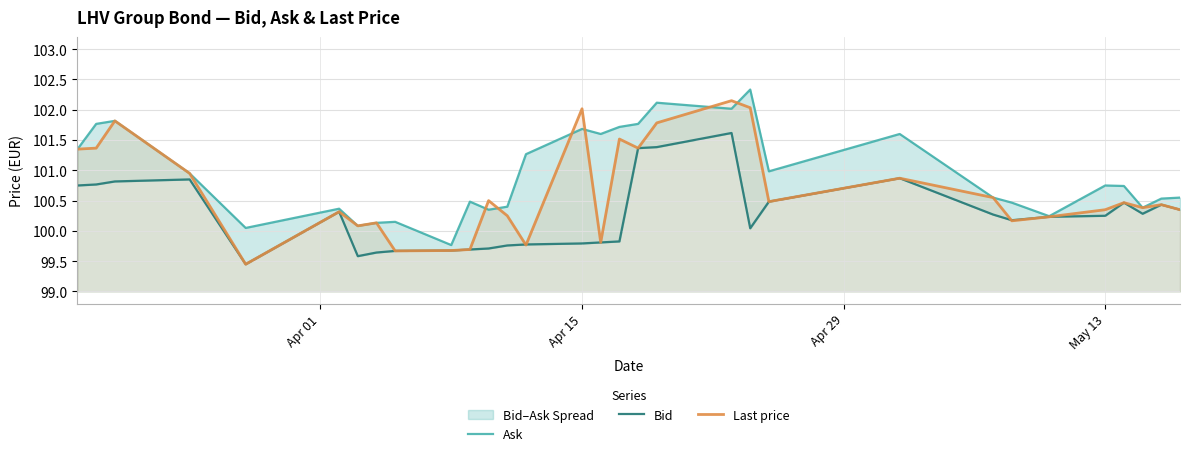

List the series in order of their peak value, highest first.

Ask, Last price, Bid